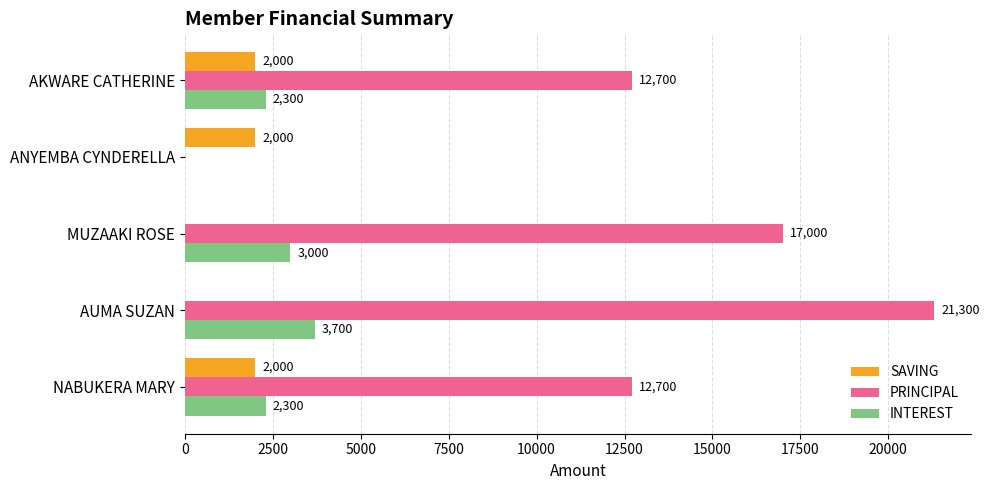

Which series changed the most between AUMA SUZAN and MUZAAKI ROSE?

PRINCIPAL